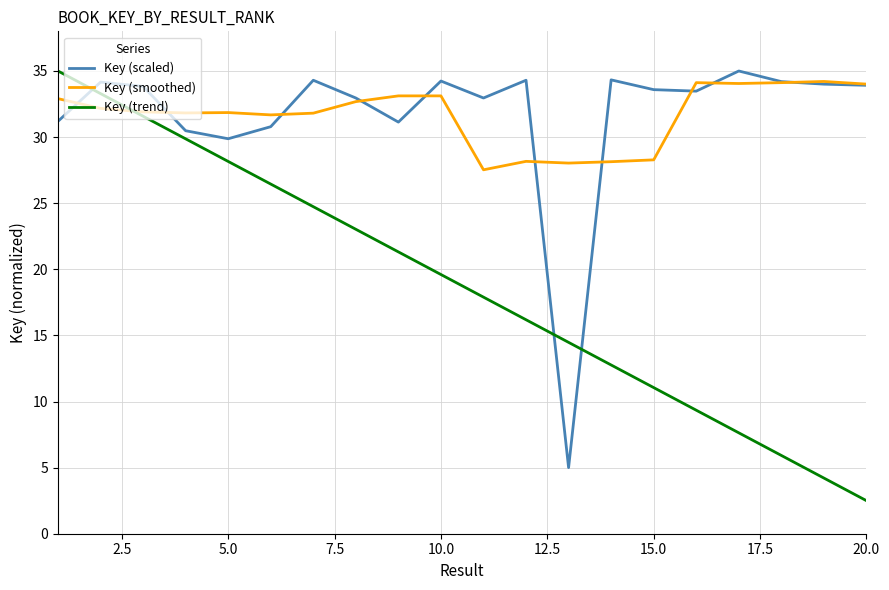

At how many categories does at least one series exceed 17?

20